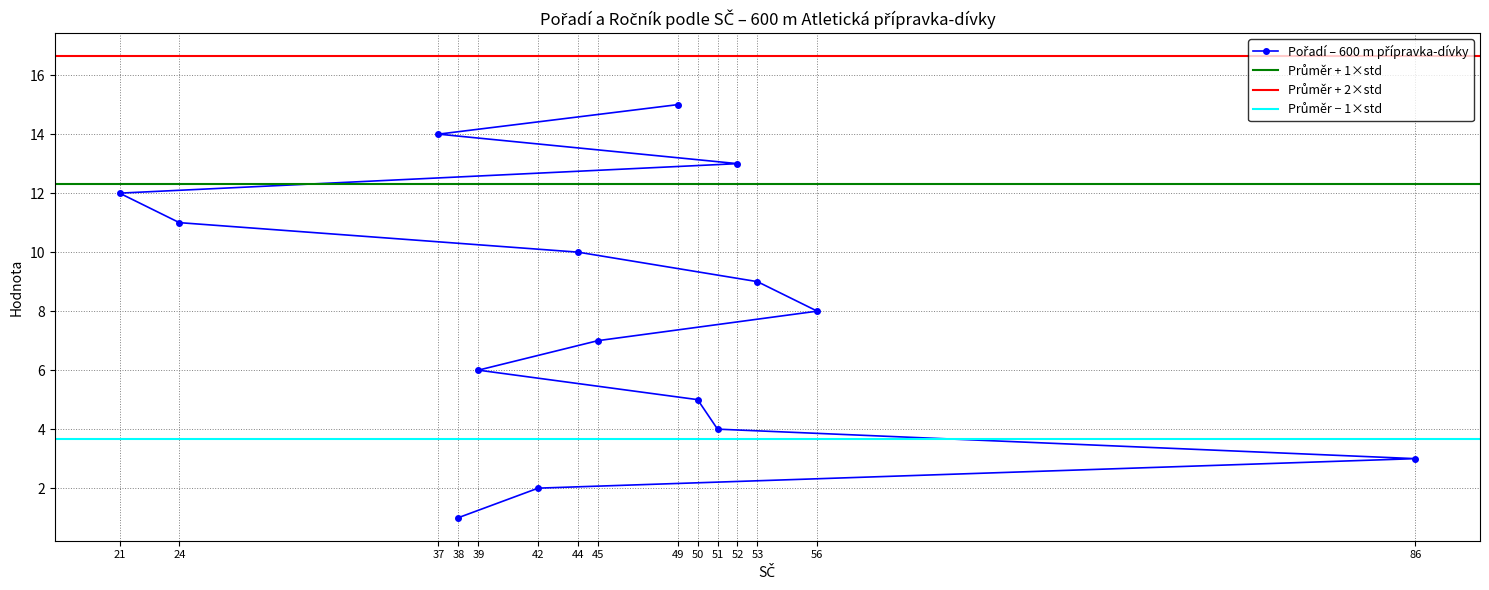

Rank the categories by value from highest to lowest.

49, 37, 52, 21, 24, 44, 53, 56, 45, 39, 50, 51, 86, 42, 38